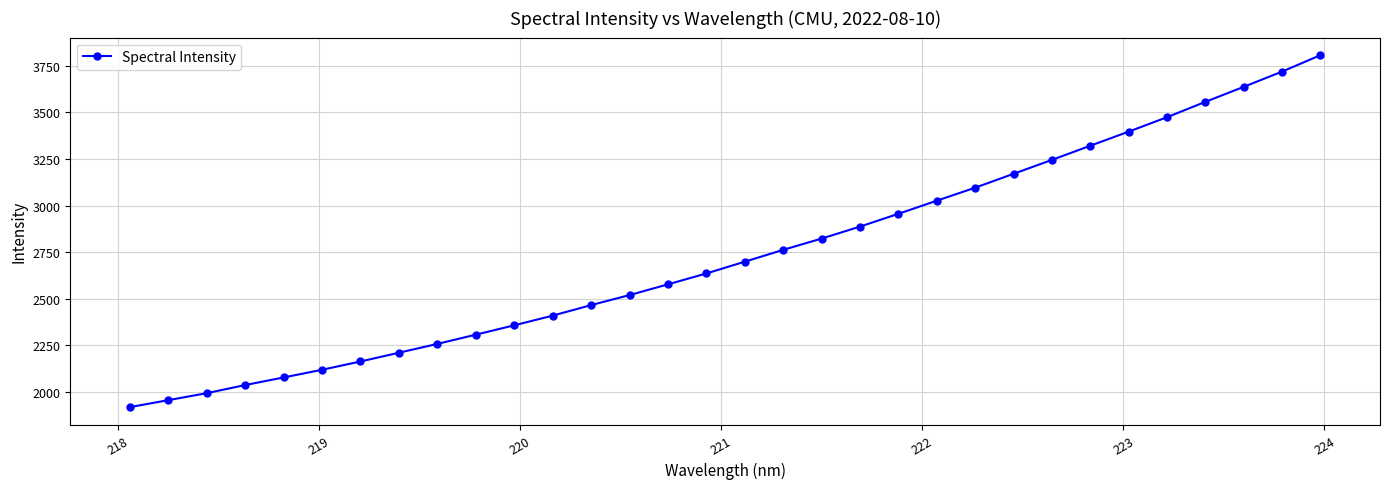

How many lines are shown in the chart?

1